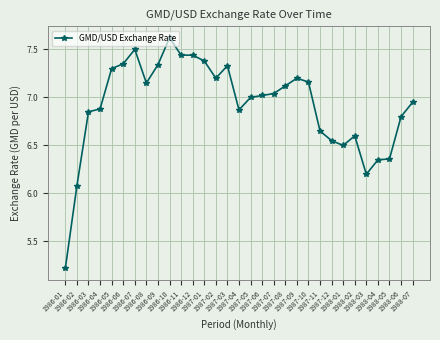

What is the value of the 10th point from the left?

7.6